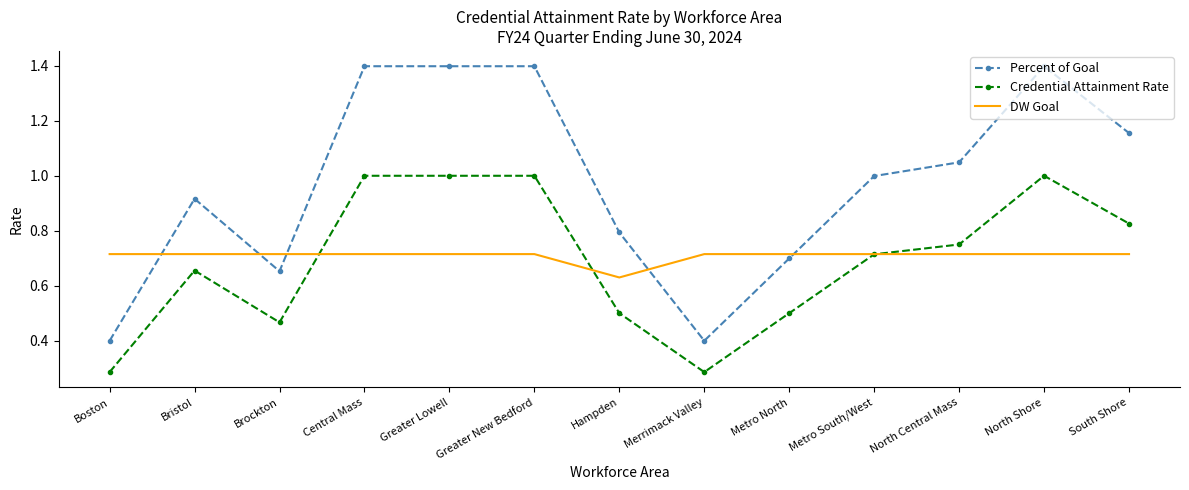

What is the maximum value shown in the chart?

1.4